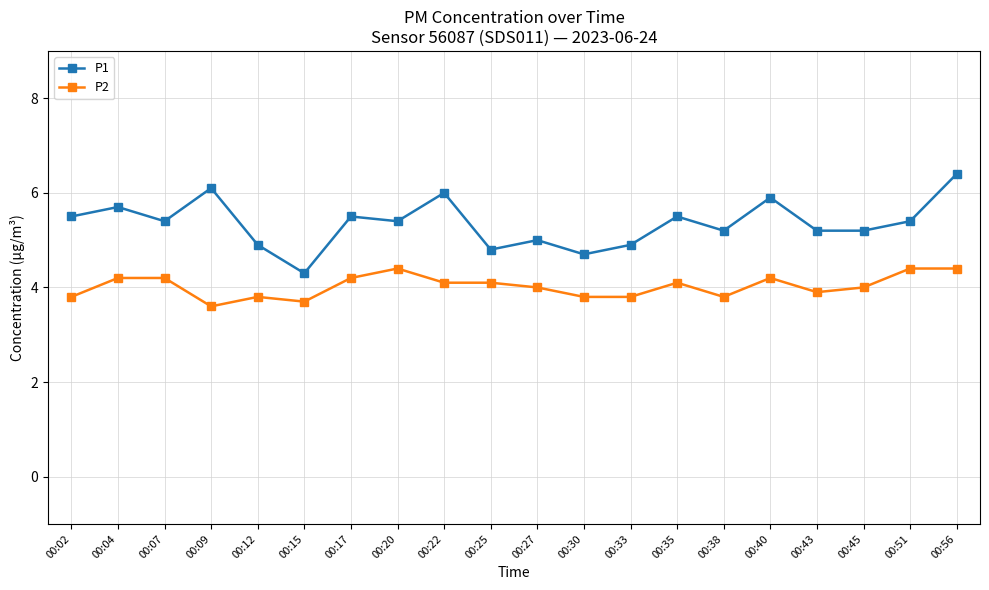

What are all the series names shown in the legend?

P1, P2